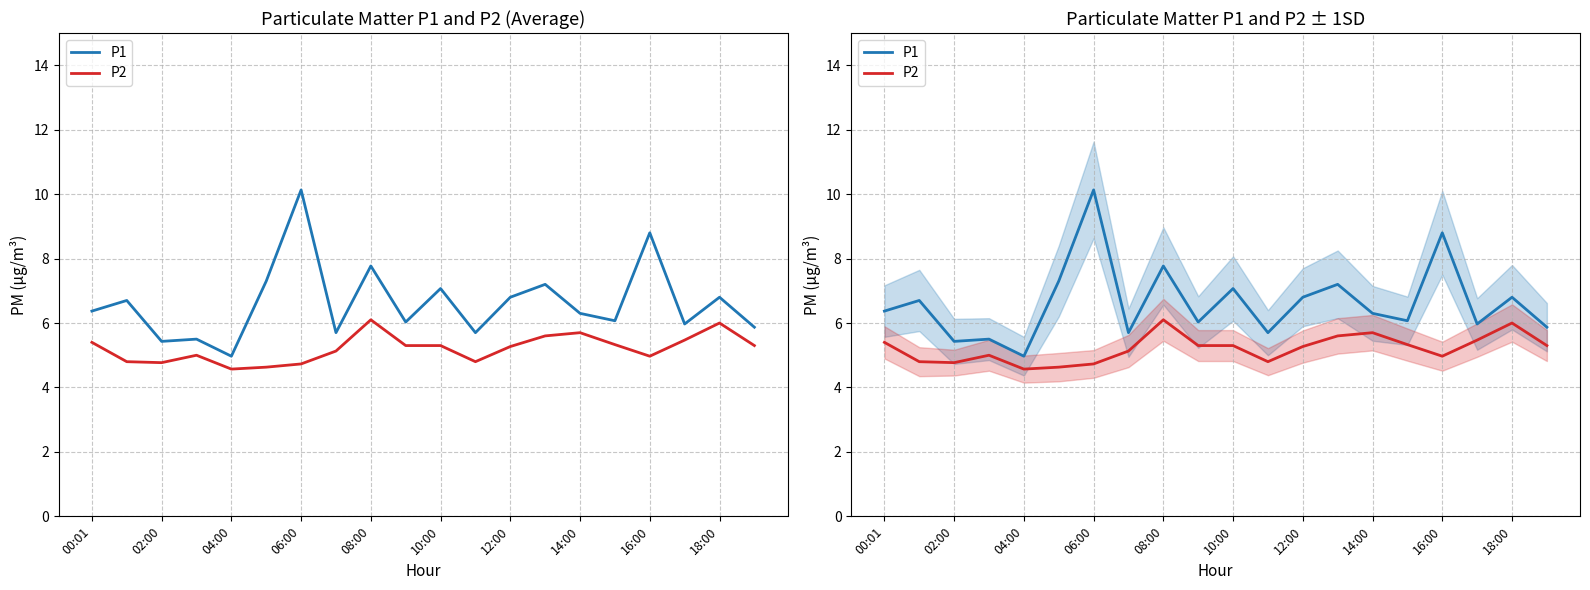

Which series has the largest total across all categories?

P1